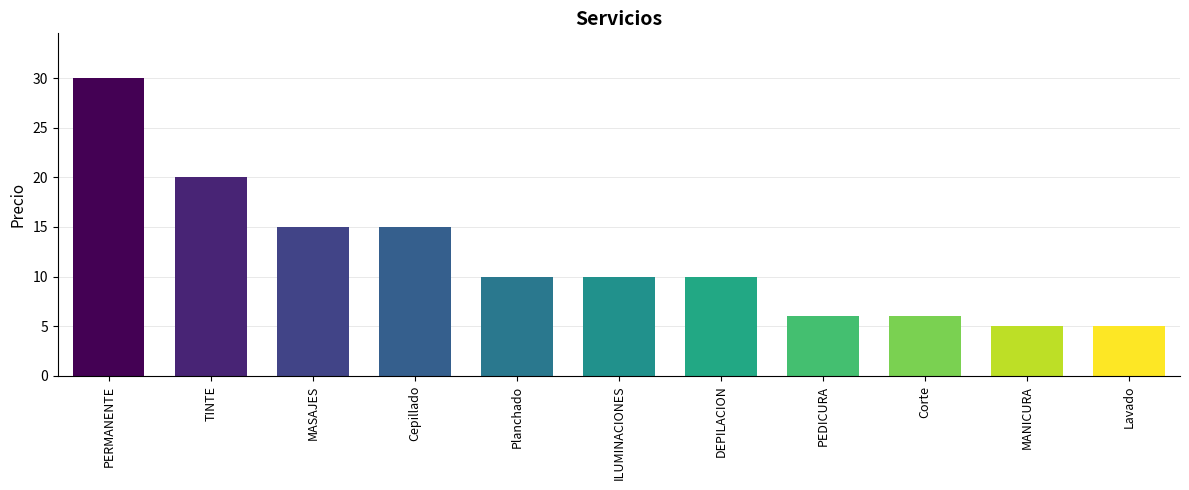

How many series are shown in this chart?

1